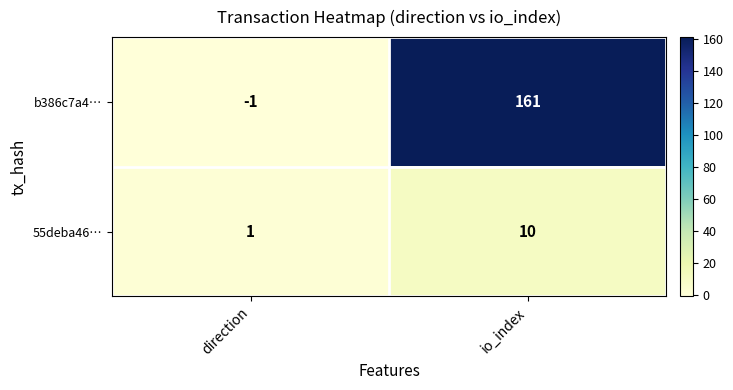

What is the sum of the 55deba46… values at direction and io_index?

11